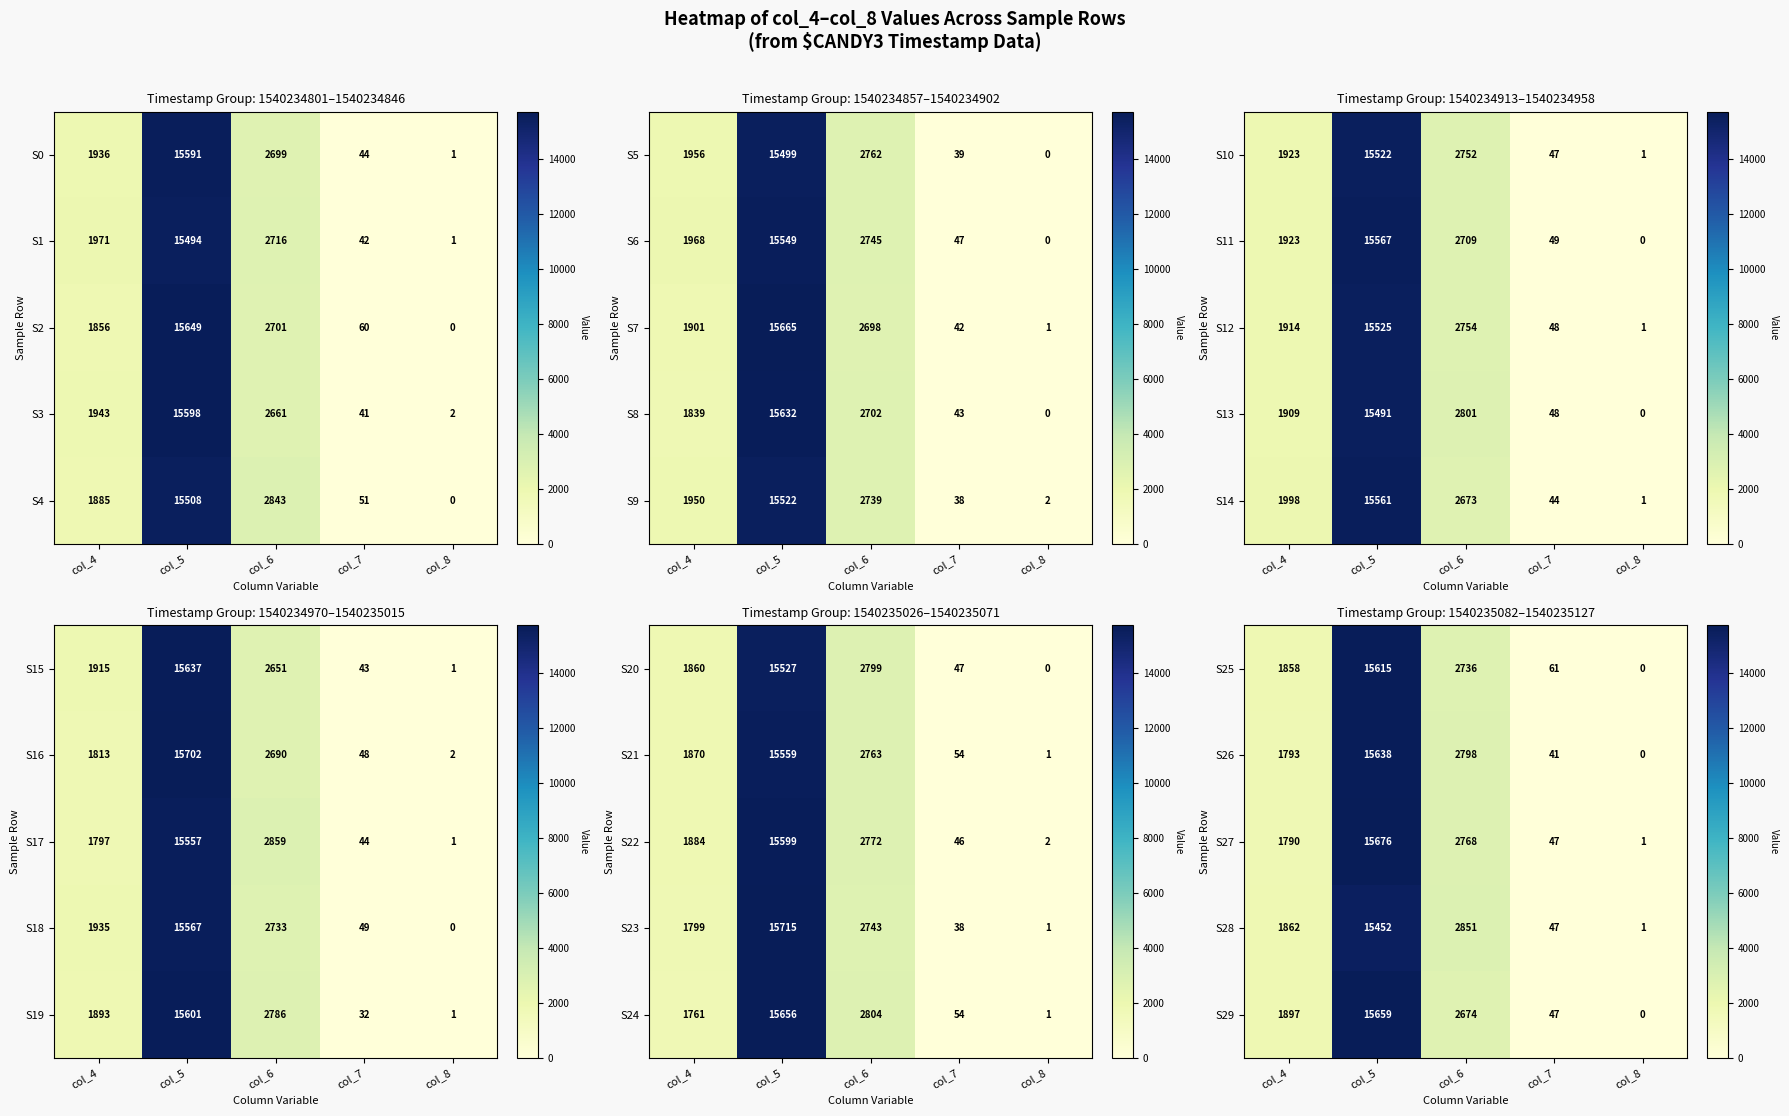

How many data points does each series have?

5